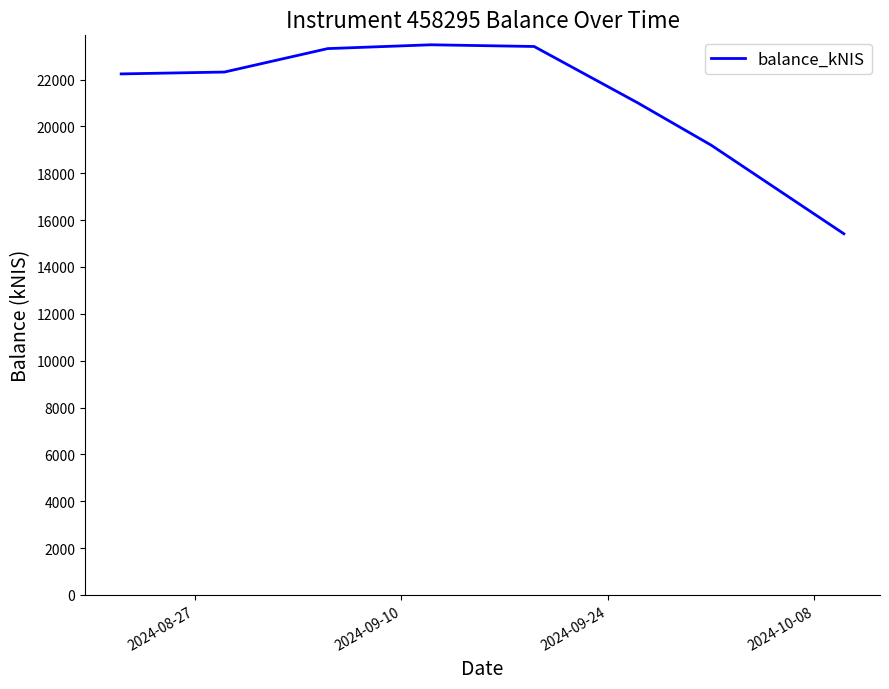

What is the maximum value shown in the chart?

23486.6